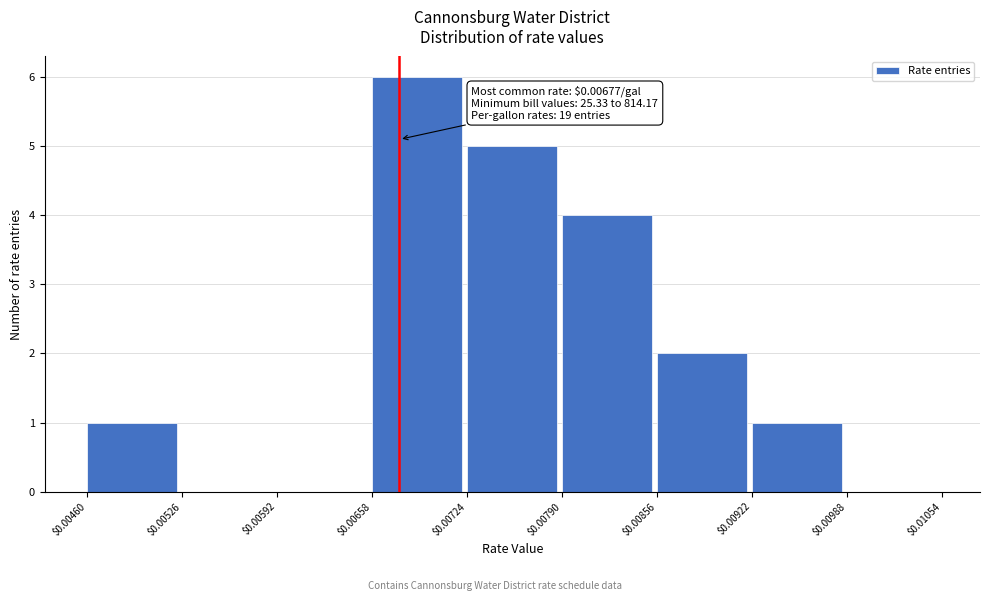

Over which range of the x-axis is the bar tallest?

$0.00658 to $0.00724